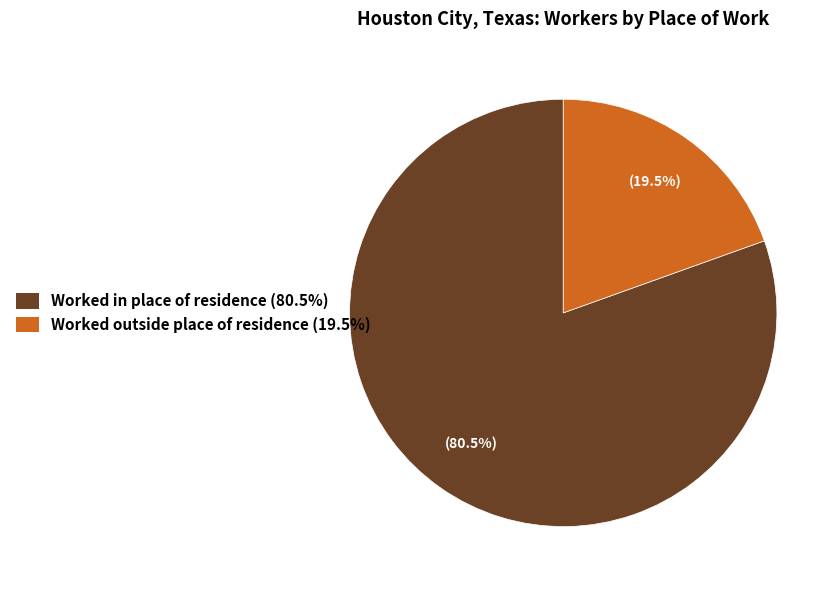

Do Worked in place of residence and Worked outside place of residence together represent more than half of the pie?

Yes